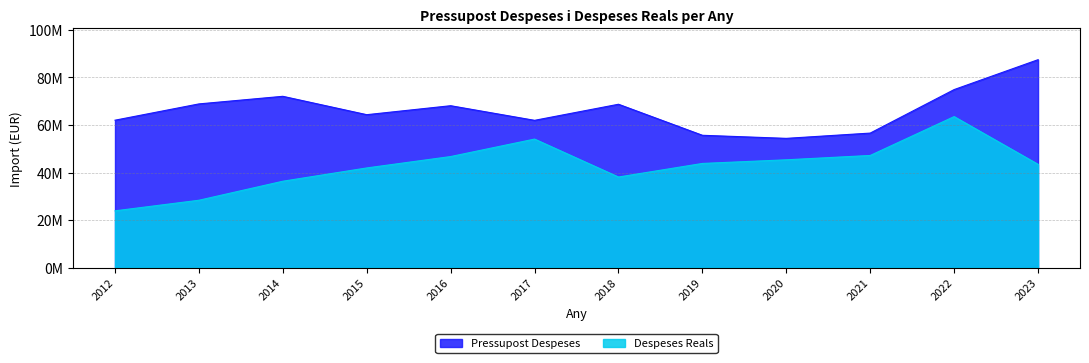

Reading left to right, extract all data points from this chart.

Pressupost Despeses: 2012=62029978.0	2013=68881740.0	2014=72078724.0	2015=64350173.0	2016=68122985.0	2017=61972769.0	2018=68738373.0	2019=55683847.0	2020=54391025.0	2021=56607884.0	2022=74909578.0	2023=87483669.0
Despeses Reals: 2012=23903837.5	2013=28358188.8	2014=36358766.2	2015=41946683.2	2016=46741144.0	2017=54088856.2	2018=38134655.9	2019=43837630.2	2020=45370035.5	2021=47198444.3	2022=63547452.3	2023=43475586.6